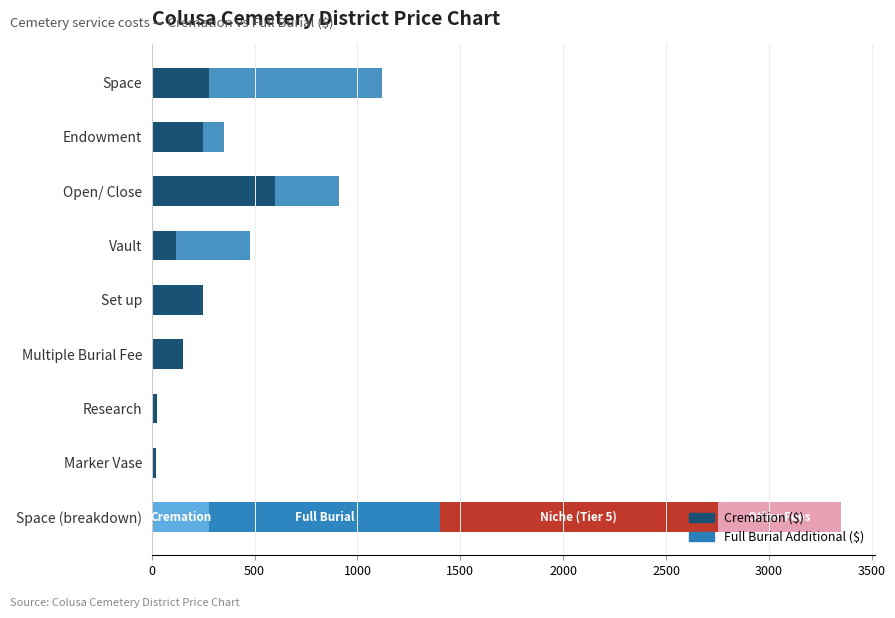

What is the spread (max minus min) of values at Endowment?

150